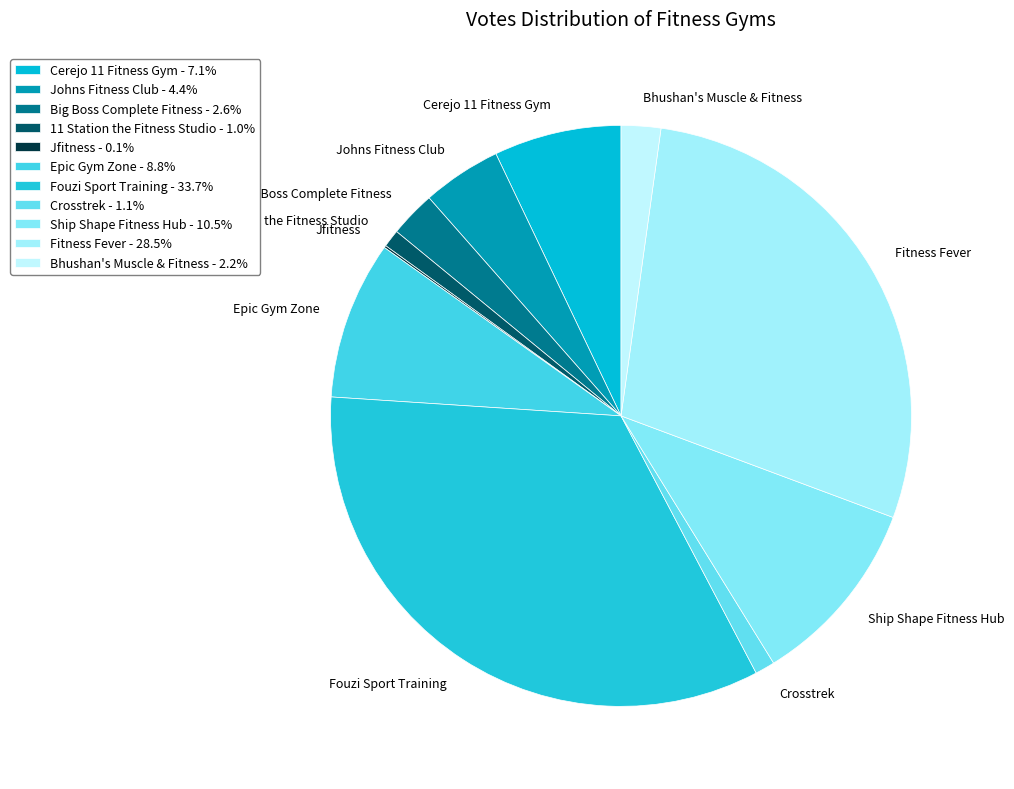

To the nearest percent, what is the difference between the Epic Gym Zone and 11 Station the Fitness Studio slice percentages?

8%